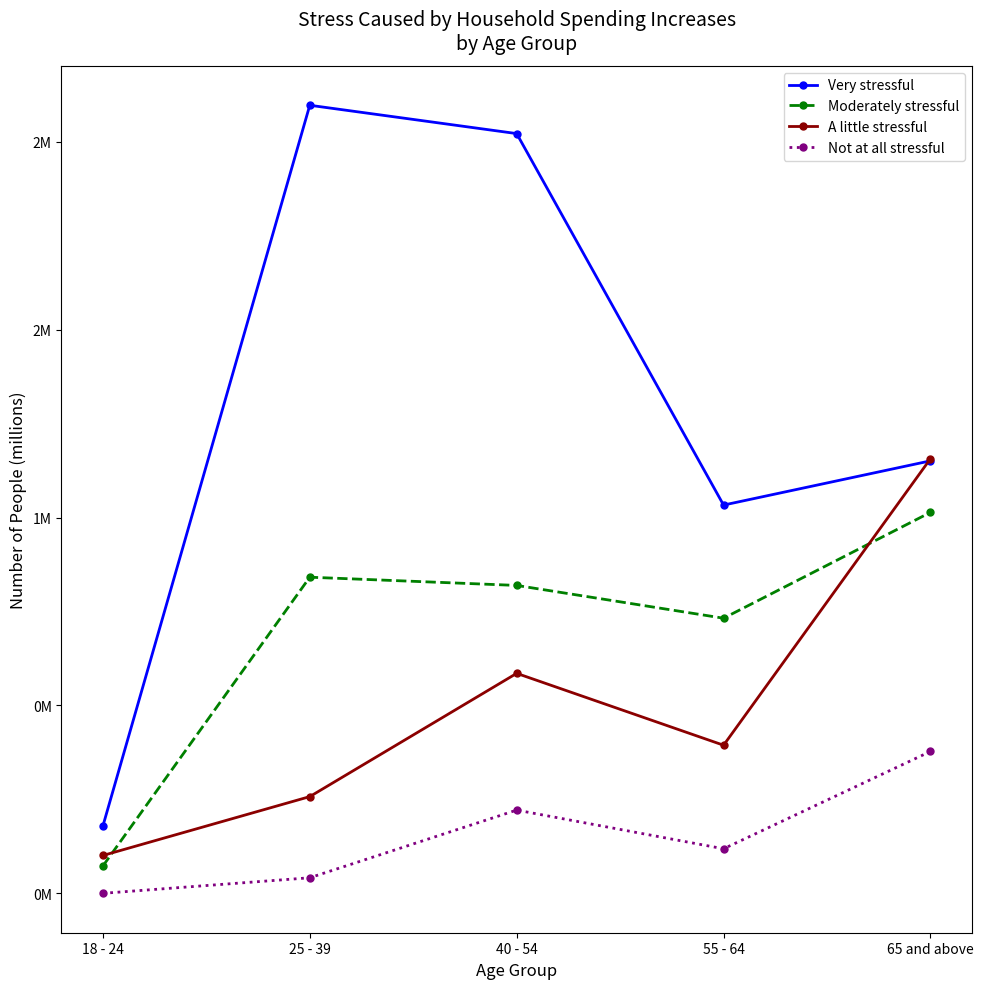

Which series changed the most between 18 - 24 and 55 - 64?

Very stressful